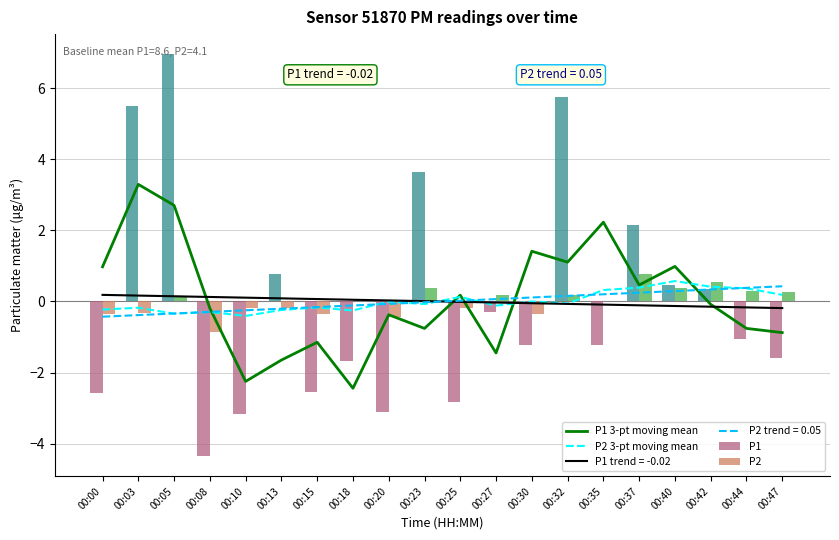

Reading left to right, what are all the values shown in this chart?

P1 3-pt moving mean: 00:00=1.0	00:03=3.3	00:05=2.7	00:08=-0.2	00:10=-2.2	00:13=-1.6	00:15=-1.1	00:18=-2.4	00:20=-0.4	00:23=-0.8	00:25=0.2	00:27=-1.4	00:30=1.4	00:32=1.1	00:35=2.2	00:37=0.5	00:40=1.0	00:42=-0.1	00:44=-0.8	00:47=-0.9
P2 3-pt moving mean: 00:00=-0.2	00:03=-0.2	00:05=-0.3	00:08=-0.3	00:10=-0.4	00:13=-0.2	00:15=-0.2	00:18=-0.3	00:20=-0.0	00:23=-0.1	00:25=0.1	00:27=-0.1	00:30=0.0	00:32=-0.1	00:35=0.3	00:37=0.4	00:40=0.6	00:42=0.4	00:44=0.4	00:47=0.2